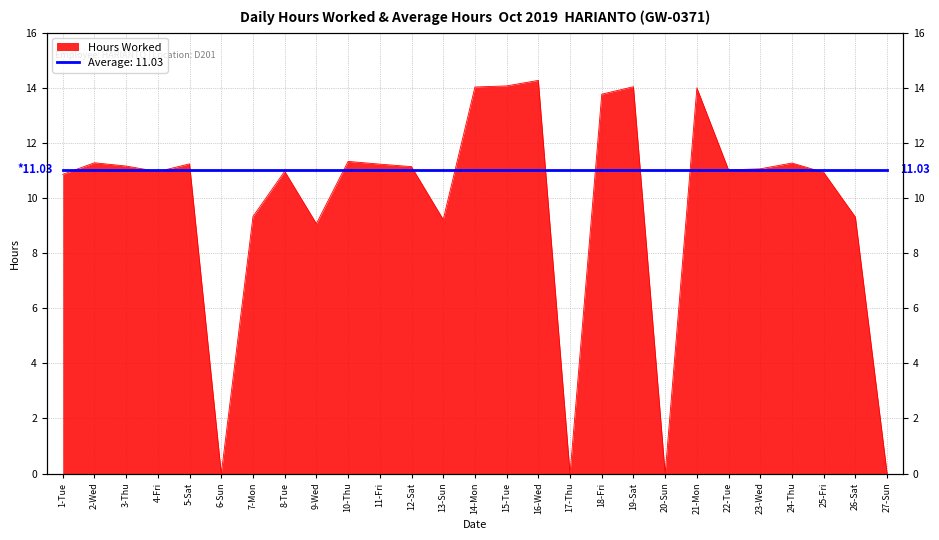

What is the difference between the values at 9-Wed and 20-Sun?

9.1